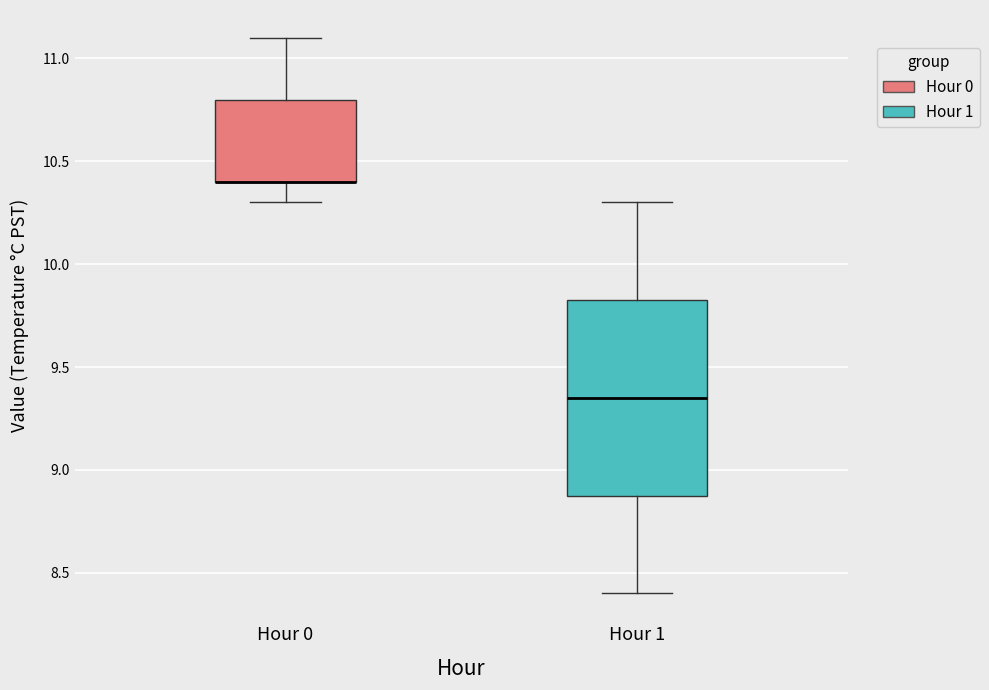

Reading left to right, transcribe this box plot: for each box, give where its median line is, the range the box spans, and where its two whiskers end, as read against the y-axis. The values are not printed on the chart, so give them approximately, as read against the axis.

Hour 0: median 10.40 (drawn on the box's lower edge), box 10.40 to 10.80, whiskers 10.30 to 11.10
Hour 1: median 9.35, box 8.90 to 9.85, whiskers 8.40 to 10.30